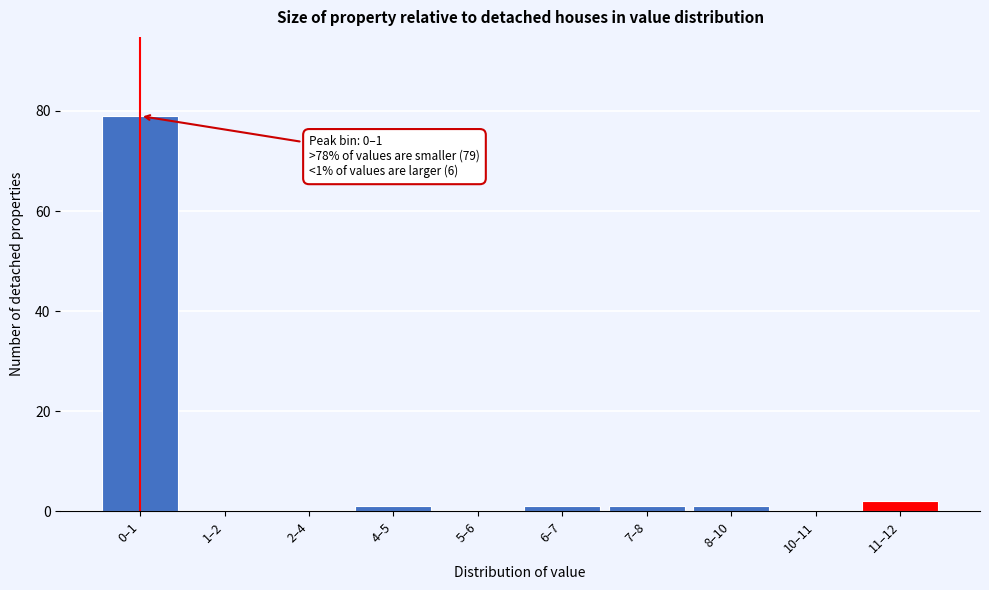

Reading left to right, transcribe all the data shown in this chart.

0–1=79	1–2=0	2–4=0	4–5=1	5–6=0	6–7=1	7–8=1	8–10=1	10–11=0	11–12=2